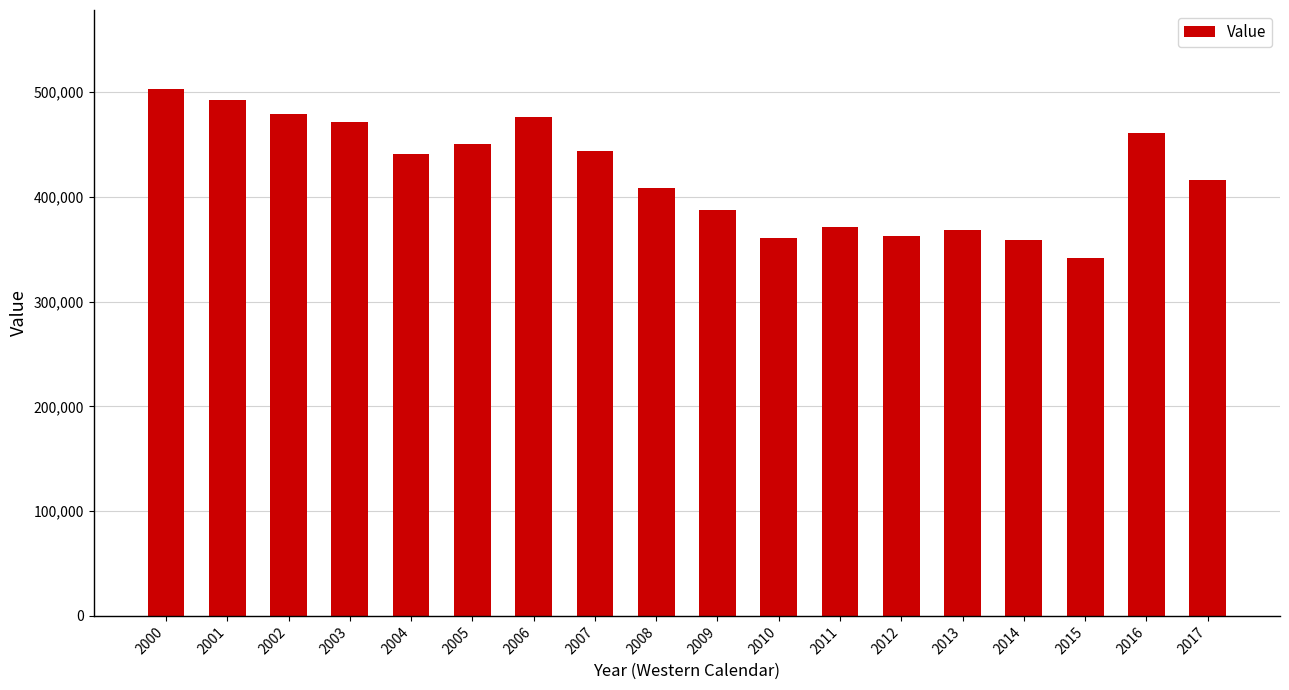

The chart shows a value of 75742 at 2013. True or false?

False